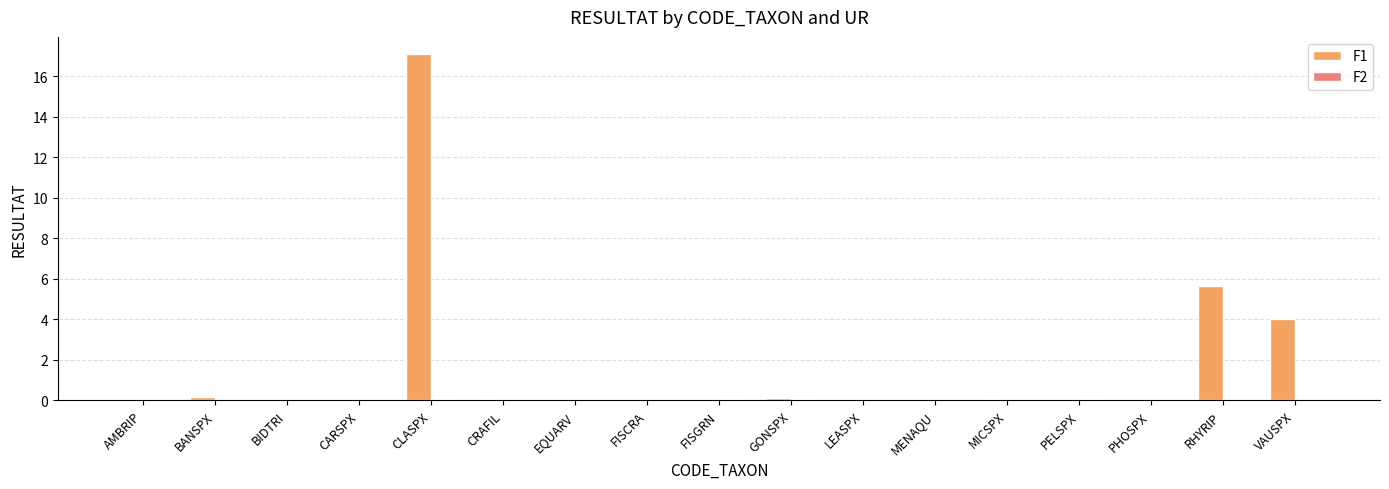

At which label is F1 closest to 8?

RHYRIP